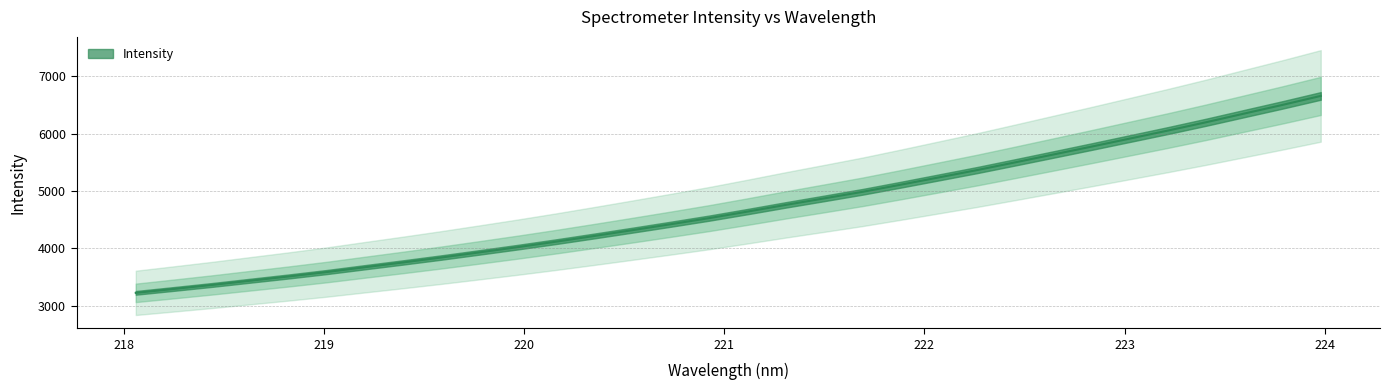

How many categories are shown in the chart?

32